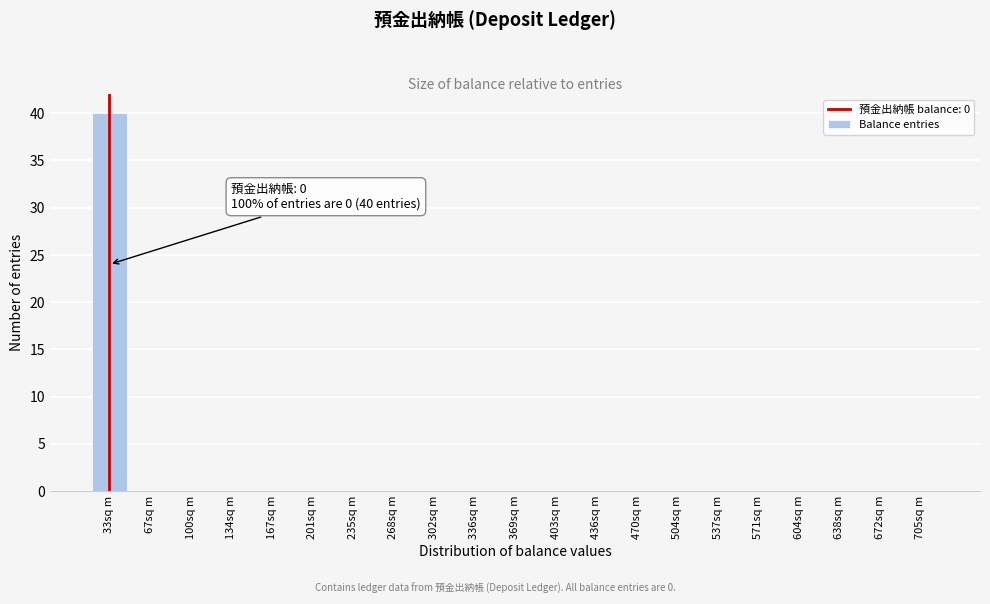

Reading left to right, transcribe all the data shown in this chart.

33sq m=40	67sq m=0	100sq m=0	134sq m=0	167sq m=0	201sq m=0	235sq m=0	268sq m=0	302sq m=0	336sq m=0	369sq m=0	403sq m=0	436sq m=0	470sq m=0	504sq m=0	537sq m=0	571sq m=0	604sq m=0	638sq m=0	672sq m=0	705sq m=0